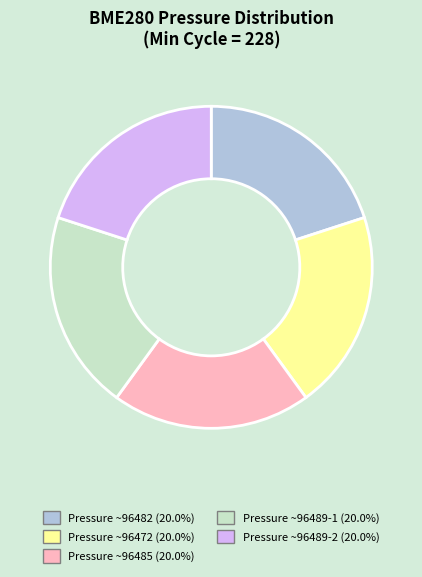

Is there any slice that represents more than half of the pie?

No